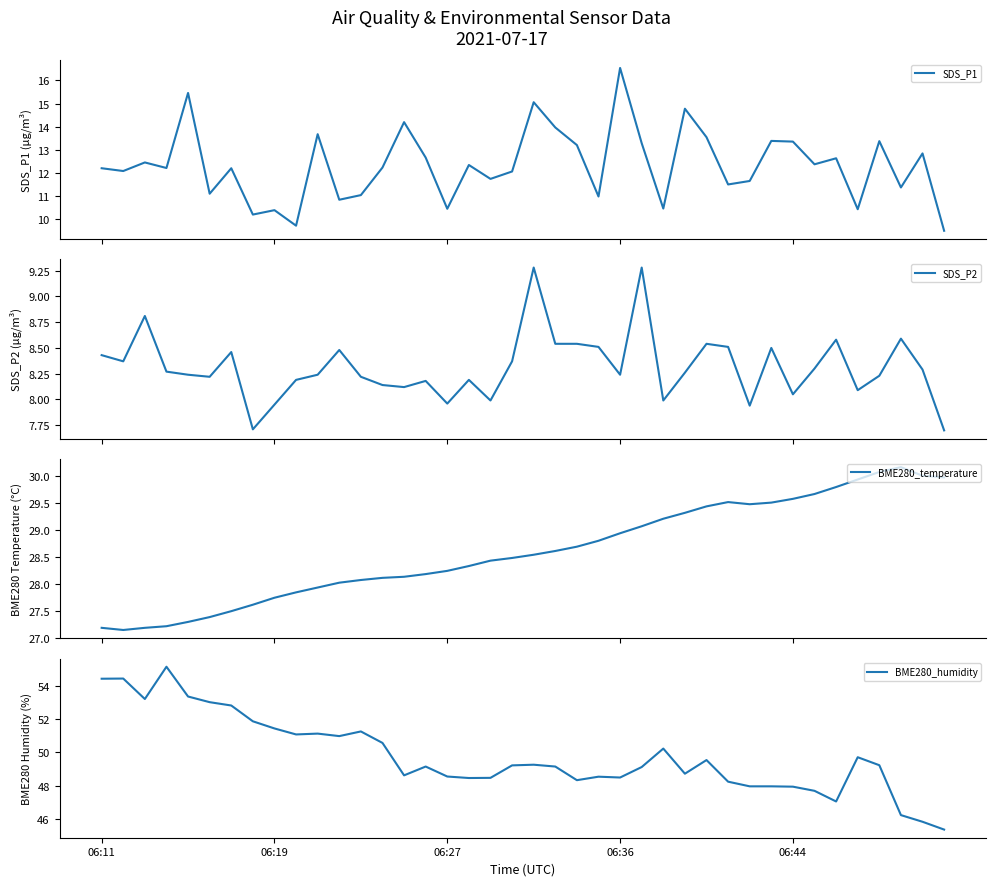

Is the value of BME280_humidity at 36 greater than the value of SDS_P1 at 15?

Yes